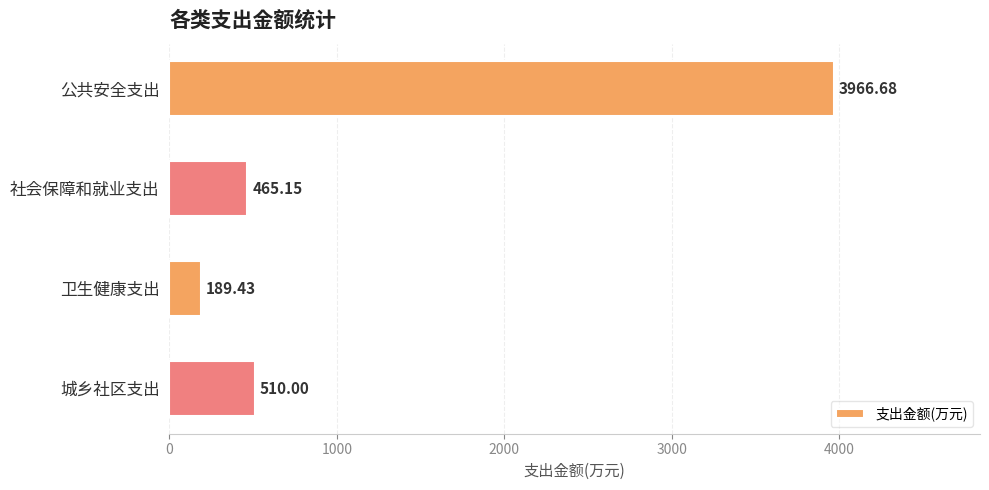

What is the label of the 2nd bar from the top?

社会保障和就业支出